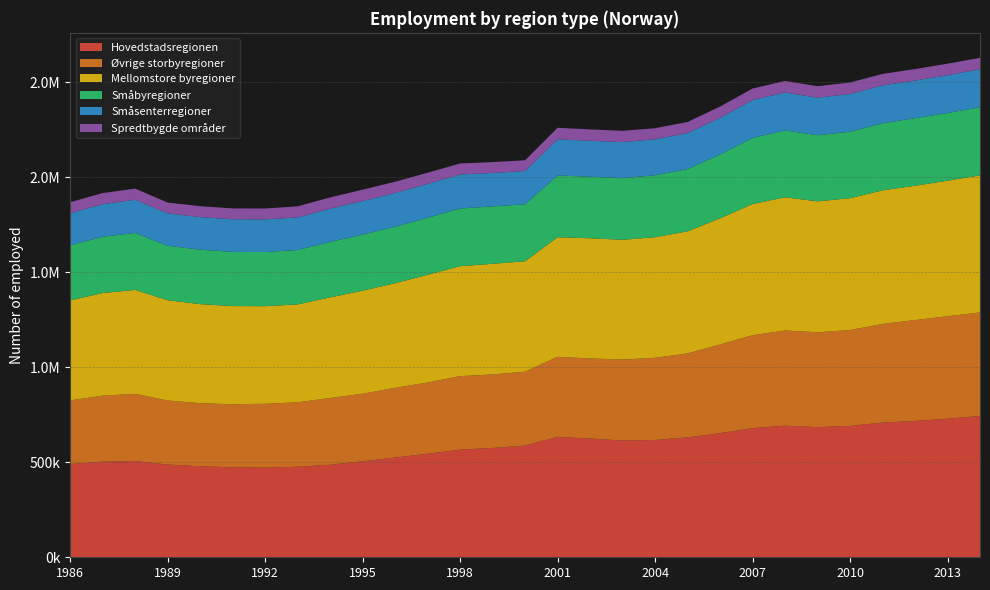

Reading left to right, what are all the values shown in this chart?

Hovedstadsregionen: 1986=490269	1987=503037	1988=506779	1989=487916	1990=478981	1991=473357	1992=471371	1993=476593	1994=486988	1995=505027	1996=524638	1997=544782	1998=566348	1999=575192	2000=587636	2001=633670	2002=624658	2003=614296	2004=617390	2005=630837	2006=653054	2007=679397	2008=692515	2009=684859	2010=691202	2011=708635	2012=717488	2013=729088	2014=743143
Øvrige storbyregioner: 1986=335227	1987=347366	1988=353091	1989=336968	1990=331796	1991=331866	1992=336374	1993=338859	1994=350989	1995=355710	1996=366824	1997=374703	1998=386911	1999=386835	2000=388836	2001=421190	2002=421343	2003=426294	2004=431924	2005=442080	2006=466588	2007=488857	2008=500844	2009=499122	2010=504458	2011=518942	2012=530726	2013=539177	2014=545149
Mellomstore byregioner: 1986=526280	1987=540099	1988=546996	1989=527986	1990=521293	1991=516596	1992=513508	1993=515090	1994=529601	1995=542111	1996=550803	1997=566856	1998=578542	1999=582322	2000=581364	2001=629043	2002=632507	2003=630104	2004=634794	2005=642224	2006=664032	2007=690345	2008=700801	2009=688971	2010=693757	2011=703022	2012=706794	2013=713320	2014=720927
Småbyregioner: 1986=290202	1987=295941	1988=299666	1989=286294	1990=286518	1991=285060	1992=284816	1993=286404	1994=291740	1995=295007	1996=296948	1997=300140	1998=303439	1999=302082	2000=299490	2001=324911	2002=324004	2003=324123	2004=326164	2005=327671	2006=335612	2007=347955	2008=351986	2009=348009	2010=349632	2011=353326	2012=355211	2013=356378	2014=358261
Småsenterregioner: 1986=168426	1987=171435	1988=174762	1989=170178	1990=171439	1991=171828	1992=171751	1993=171282	1994=174922	1995=176603	1996=177649	1997=178136	1998=178991	1999=175714	2000=175222	2001=190287	2002=189084	2003=189851	2004=189161	2005=189256	2006=192794	2007=199392	2008=199677	2009=197560	2010=198545	2011=199088	2012=198299	2013=198625	2014=200275
Spredtbygde områder: 1986=57907	1987=58356	1988=58697	1989=57033	1990=57394	1991=56974	1992=57459	1993=58278	1994=59350	1995=59768	1996=59116	1997=58642	1998=58158	1999=57129	2000=56358	2001=60884	2002=59801	2003=59279	2004=58195	2005=58396	2006=59454	2007=60419	2008=60565	2009=60181	2010=60496	2011=60387	2012=60386	2013=60490	2014=60300